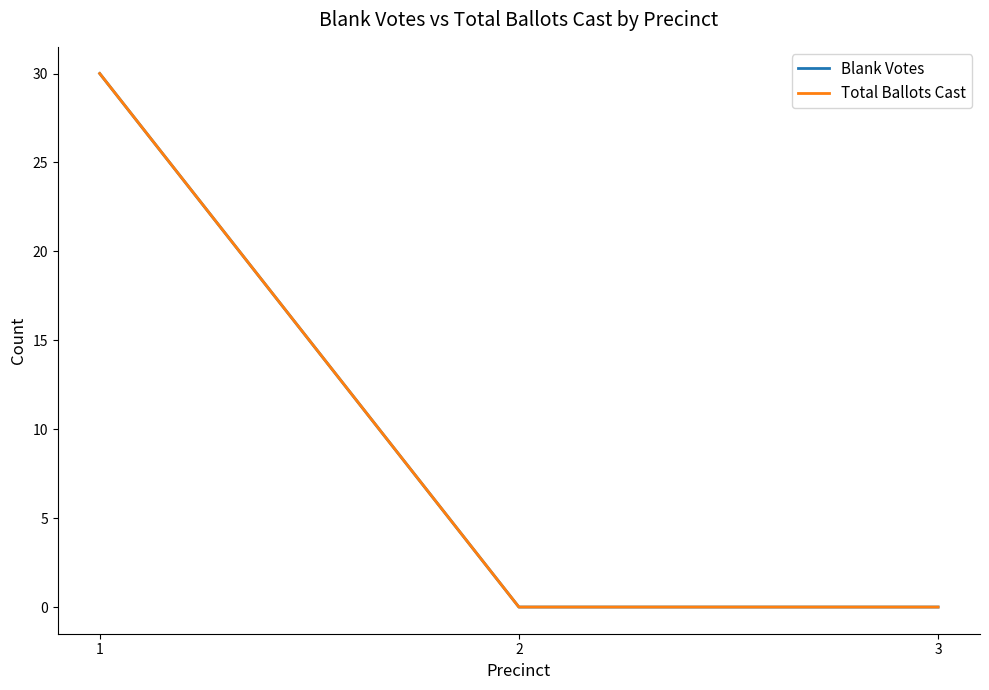

How many lines are shown in the chart?

2